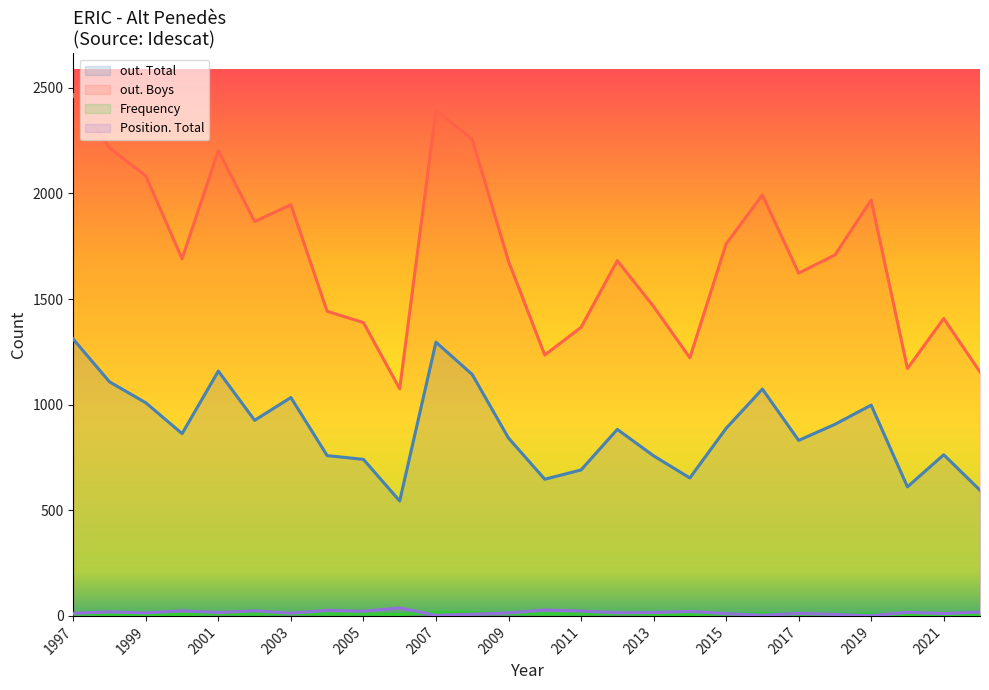

Which series has the widest spread of values?

out. Boys